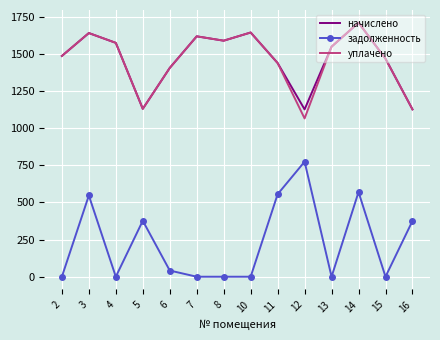

The value of задолженность at 13 is 0.0. True or false?

True